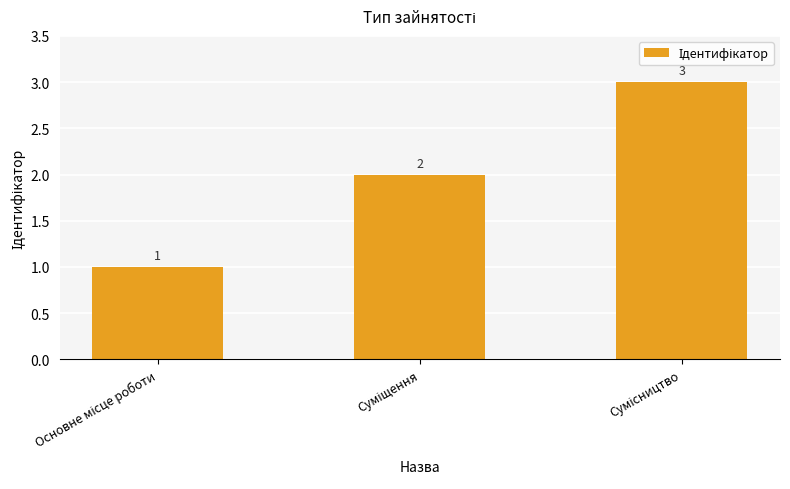

What is the average value?

2